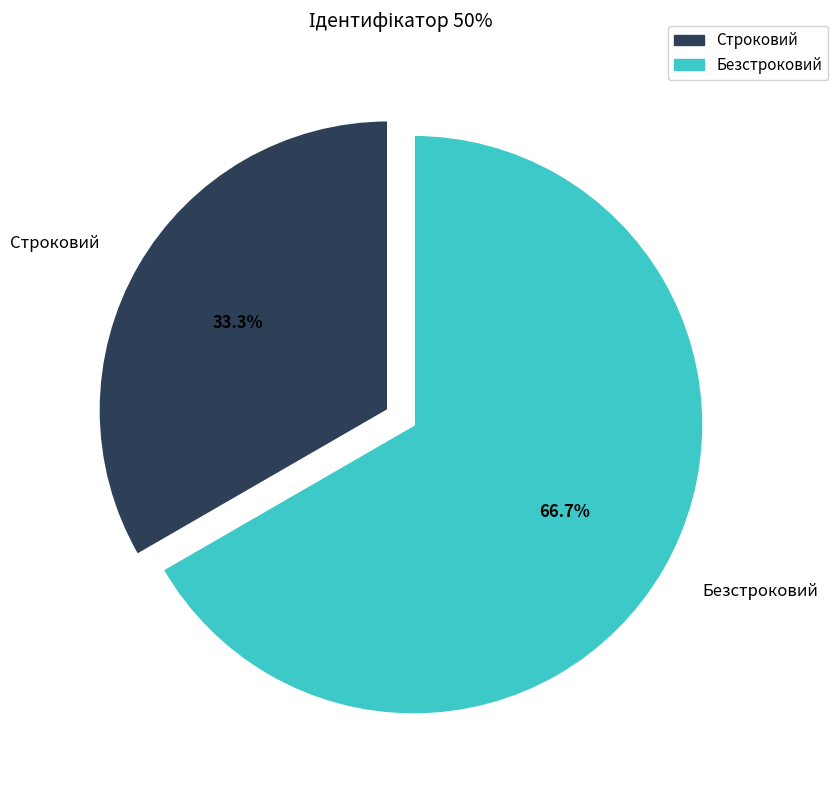

Is Безстроковий the majority of the pie?

Yes